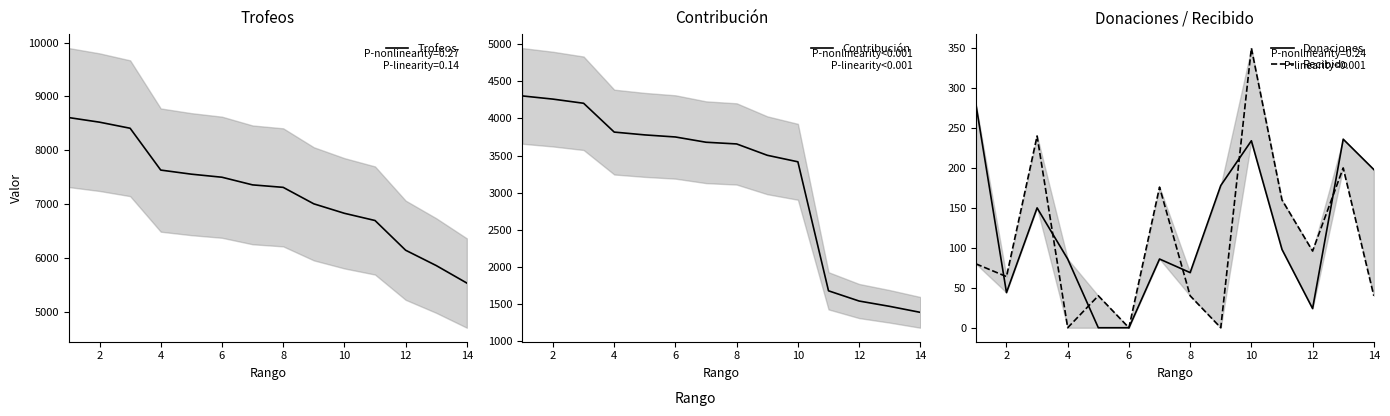

What is the minimum value for Trofeos?

5534